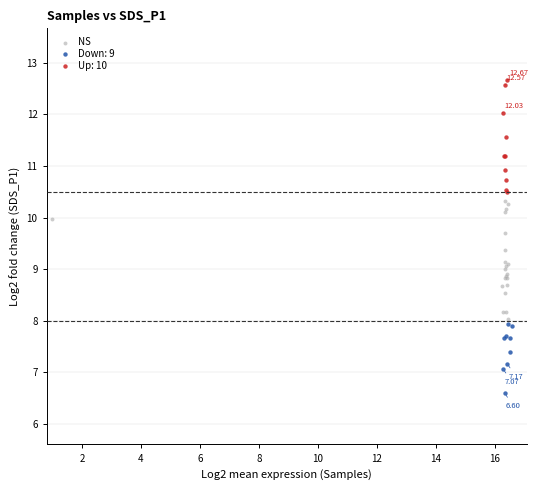

Which series contains the lowest Y value?

Down: 9